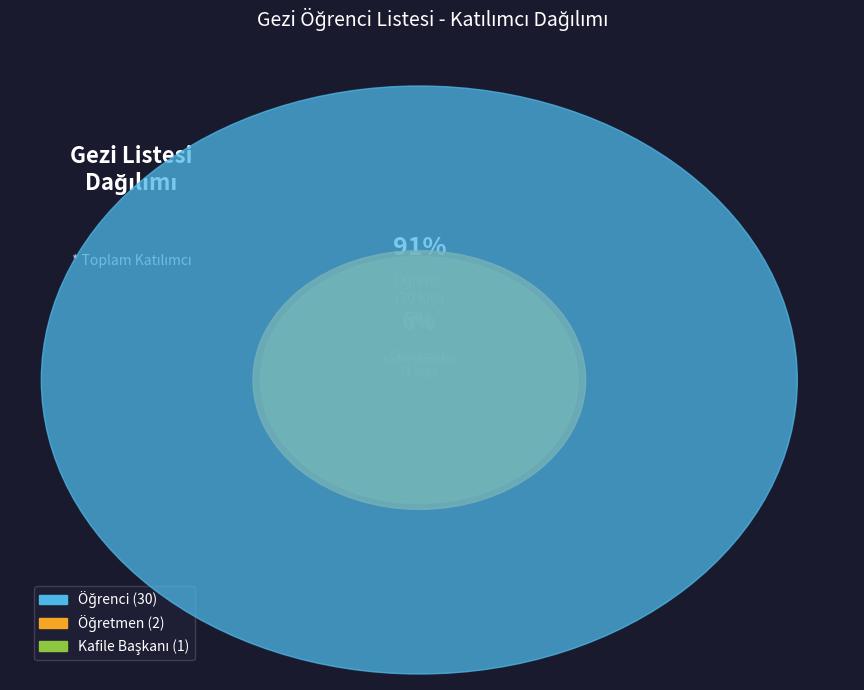

What percentage is the Kafile Başkanı slice, to the nearest percent?

3%